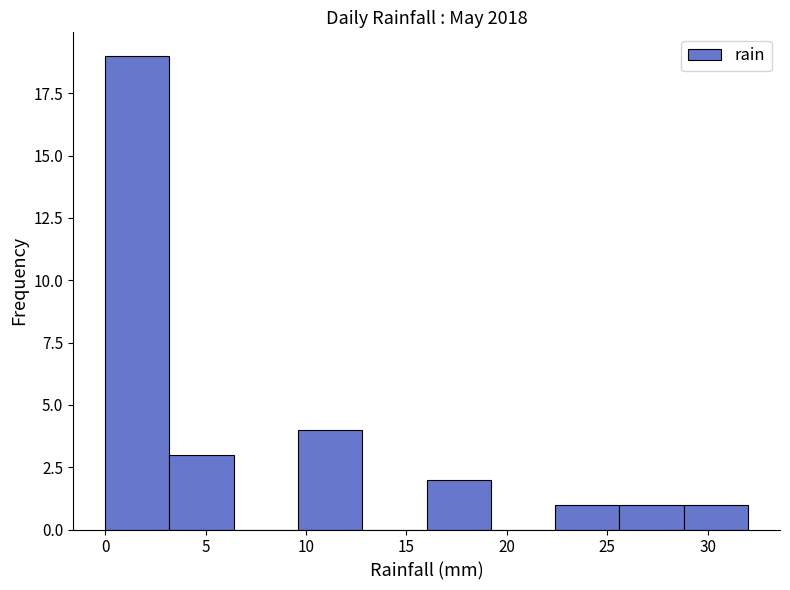

Over which range of the x-axis is the bar tallest?

0.0 to 3.2